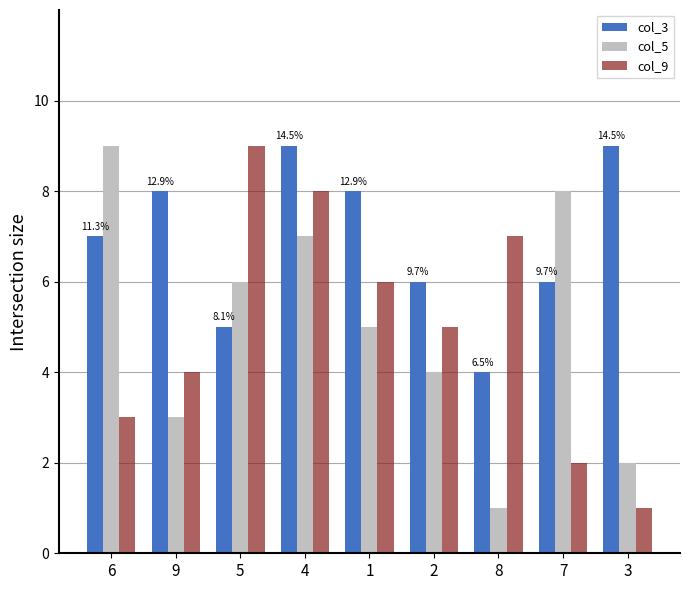

At how many categories does at least one series exceed 2?

9